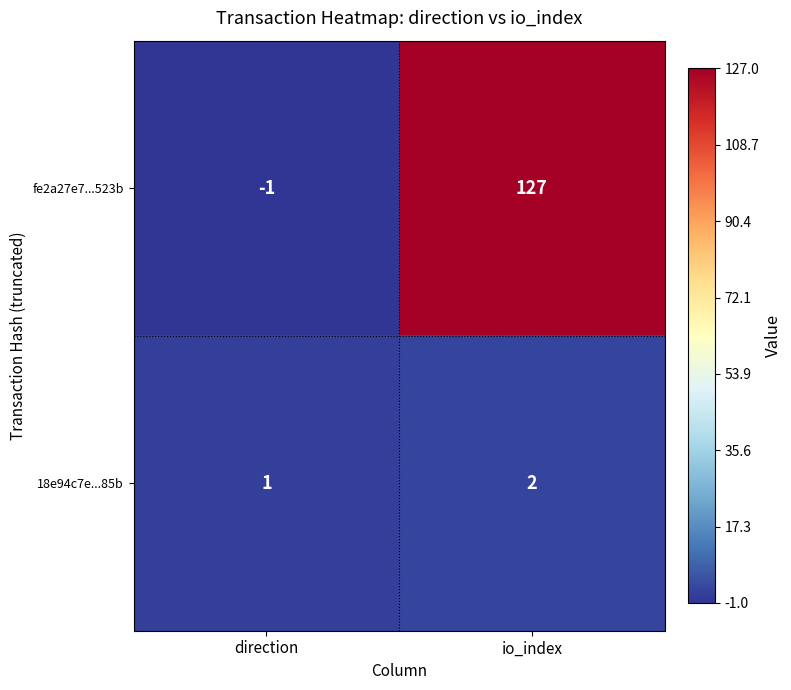

Which series has the largest total across all categories?

fe2a27e7...523b